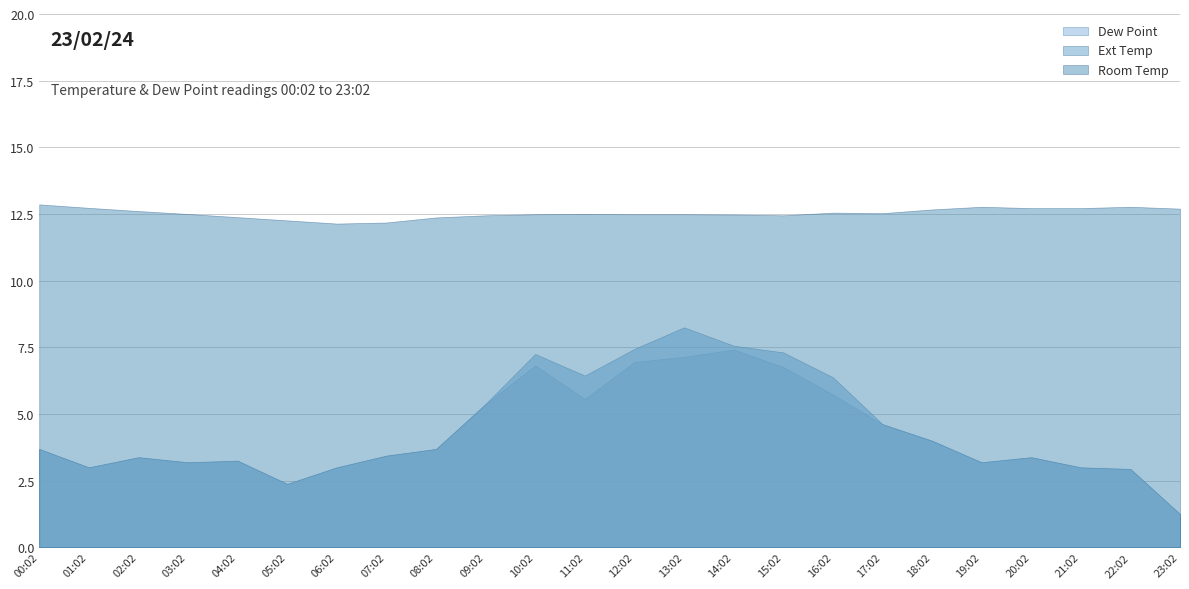

What is the maximum value shown in the chart?

12.9